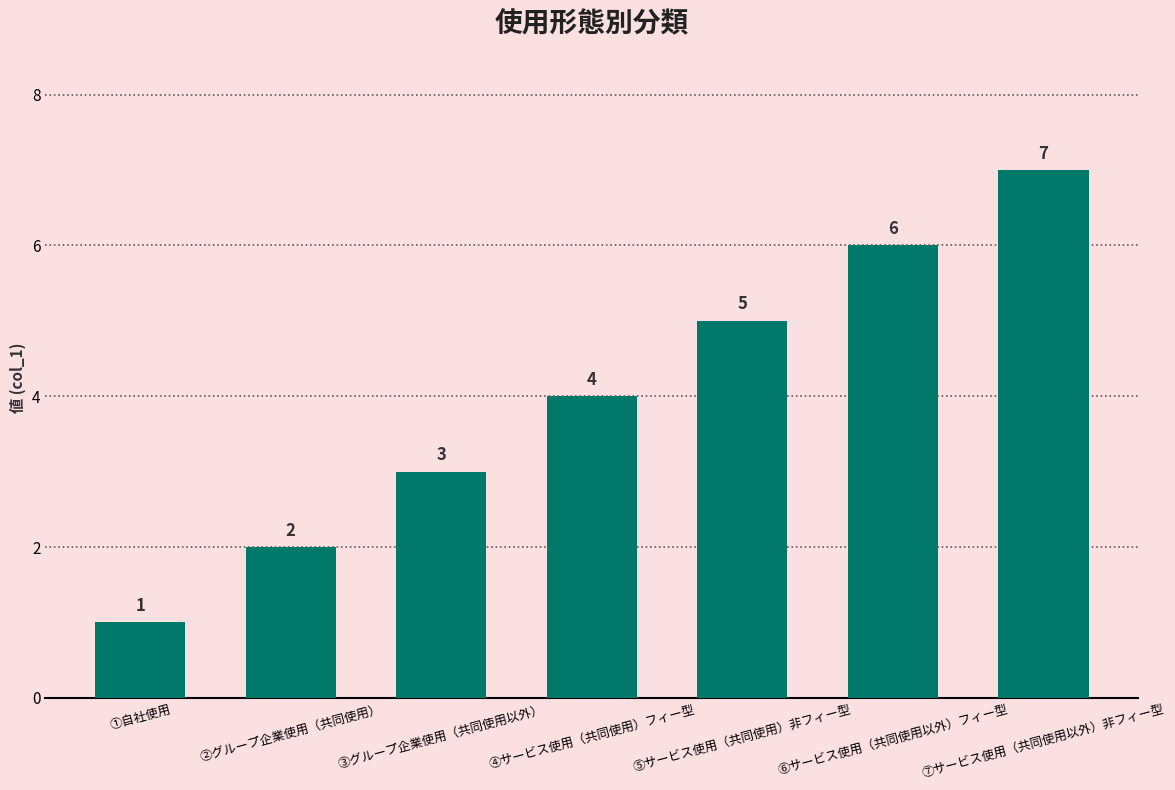

How many bars are there in total?

7